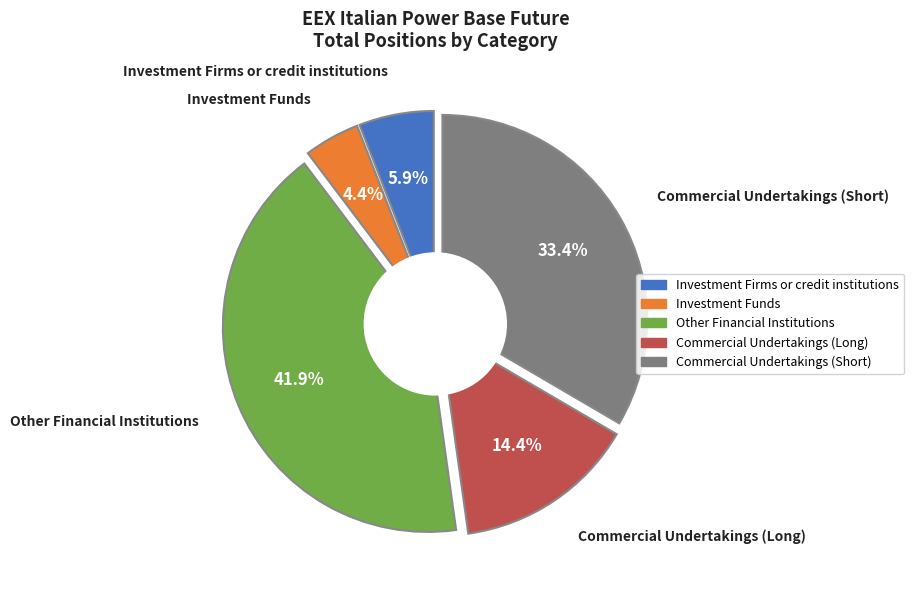

Which slice is the smallest?

Investment Funds